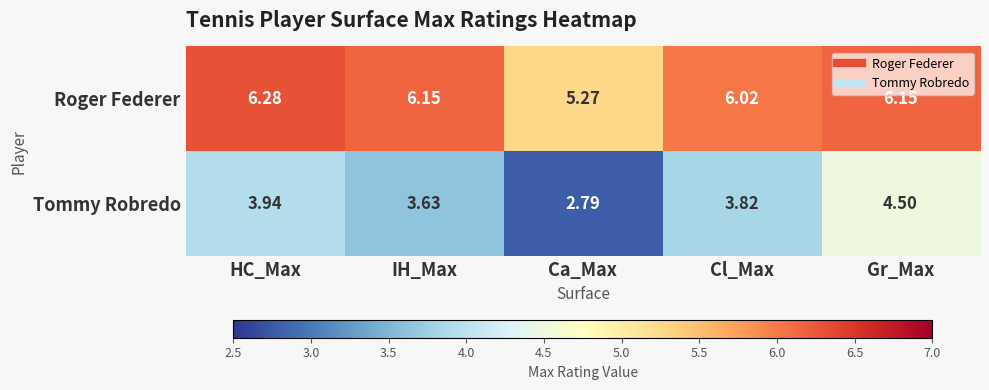

At which category does the chart reach its minimum across all series?

Ca_Max